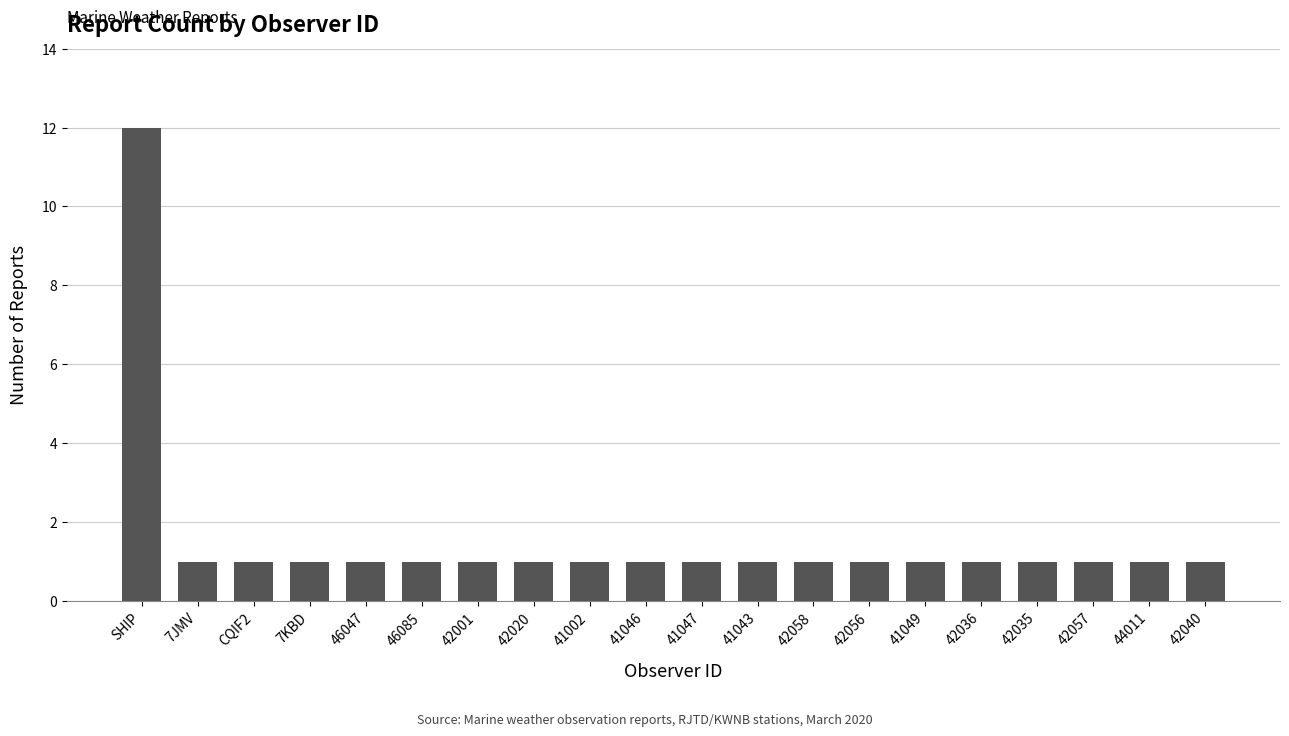

What is the label of the 5th bar from the left?

46047